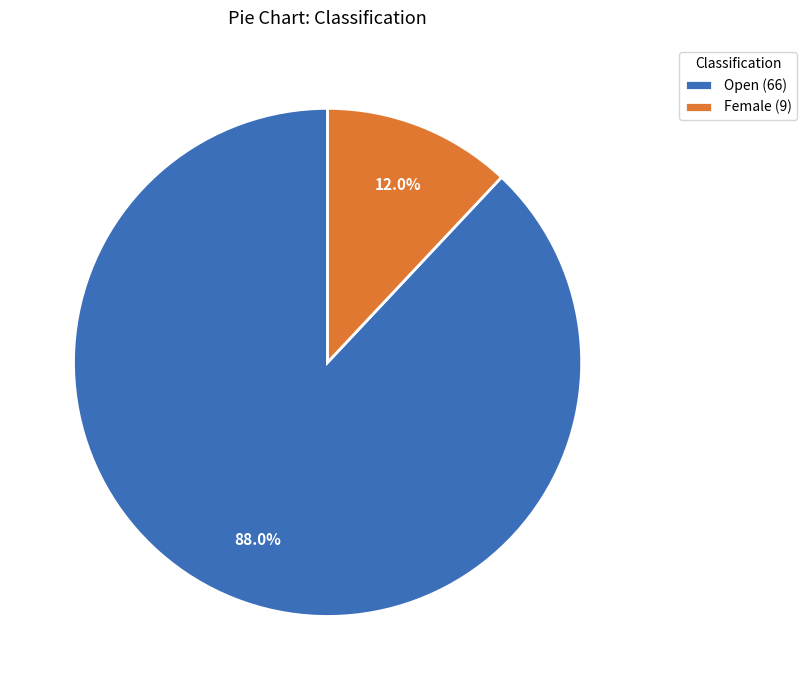

Rank the categories by value from highest to lowest.

Open, Female